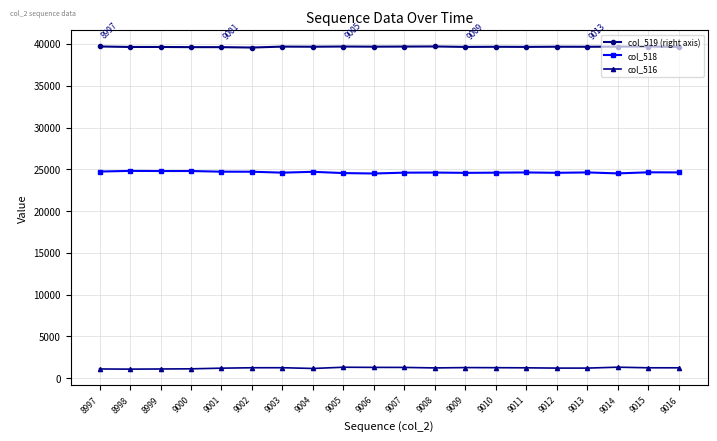

What is the difference between the highest and lowest values at 9007?

38390